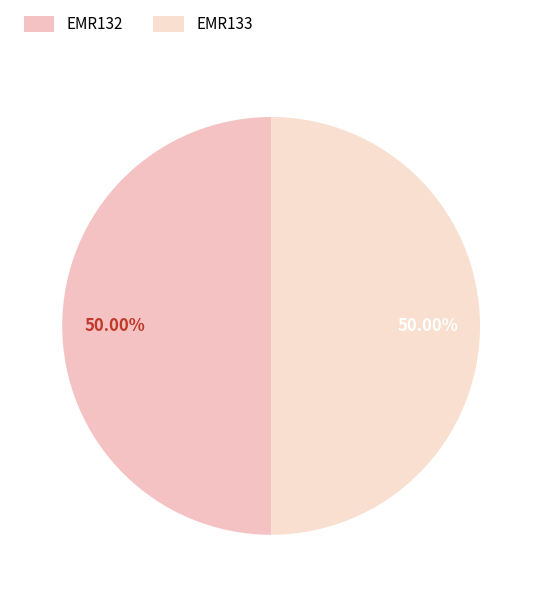

What portion of the pie excludes EMR132?

50.0%